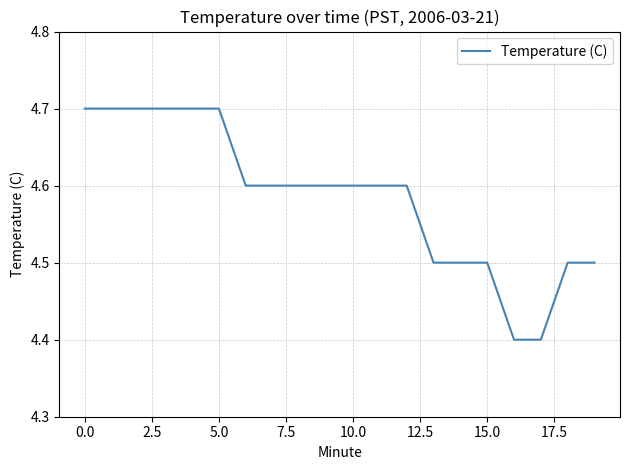

What is the difference between the maximum and minimum values?

0.3